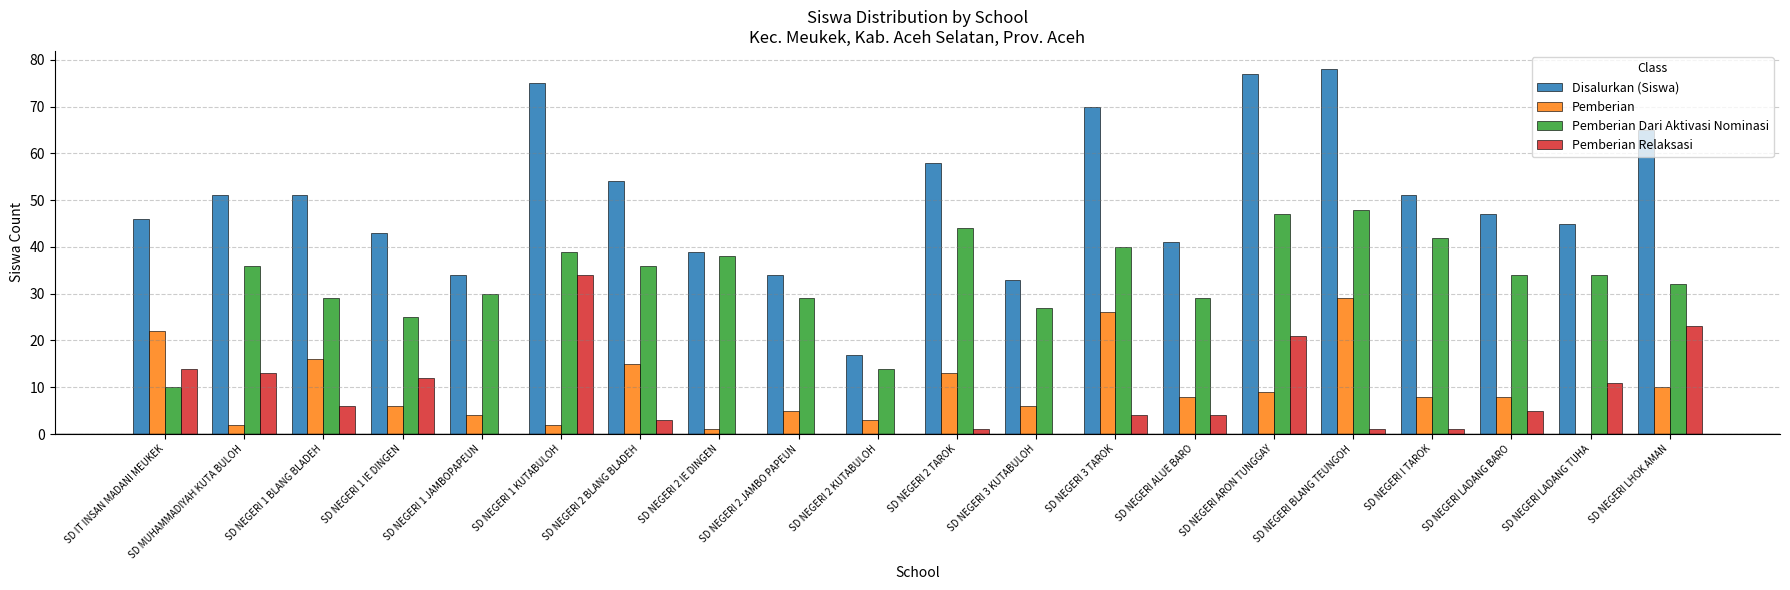

True or false: Pemberian has a value of 9 at SD NEGERI 1 BLANG BLADEH.

False